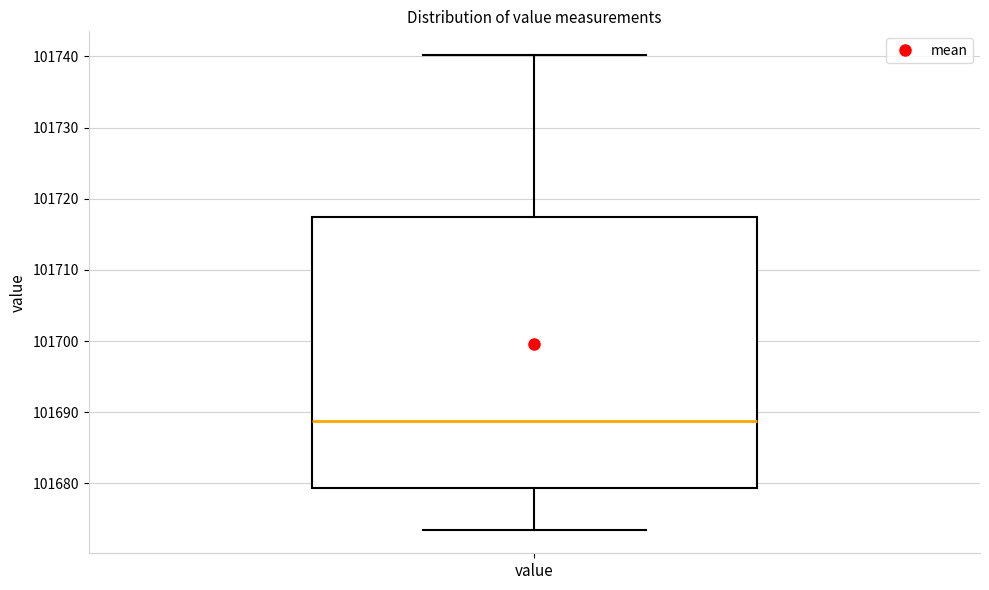

Where does the lower whisker of the box for value end on the y-axis? The values are not printed on the chart, so give them approximately, as read against the axis.

101674